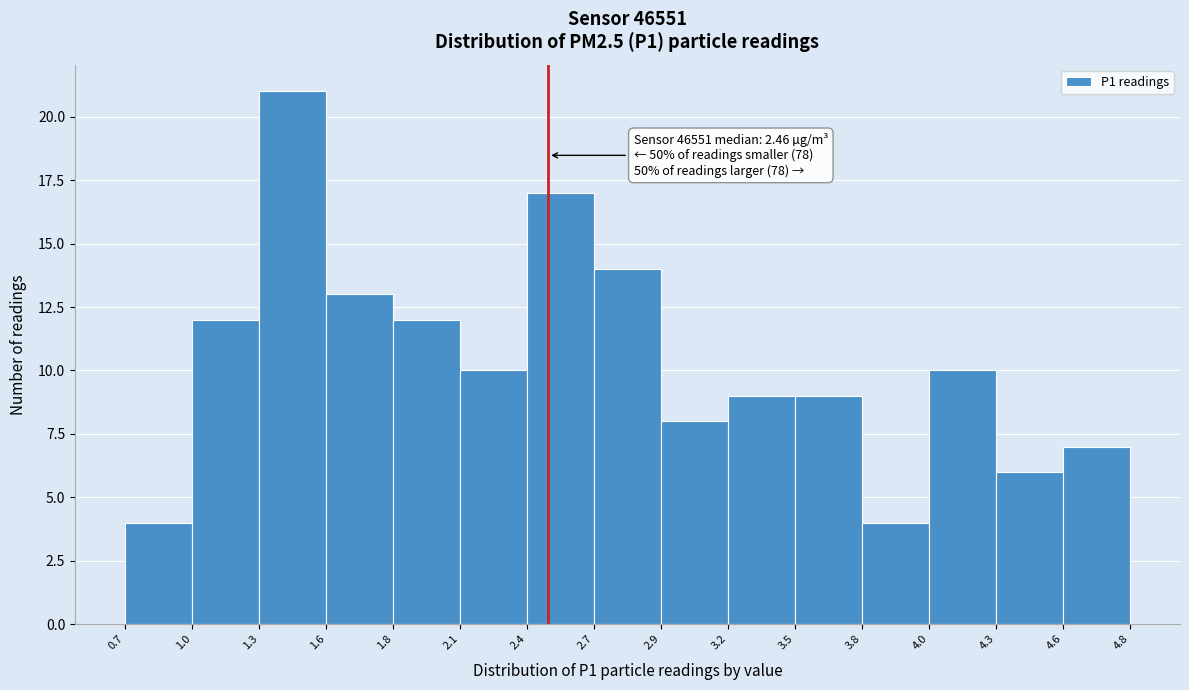

Reading left to right, what are all the values shown in this chart?

0.7=4	1.0=12	1.3=21	1.6=13	1.8=12	2.1=10	2.4=17	2.7=14	2.9=8	3.2=9	3.5=9	3.8=4	4.0=10	4.3=6	4.6=7